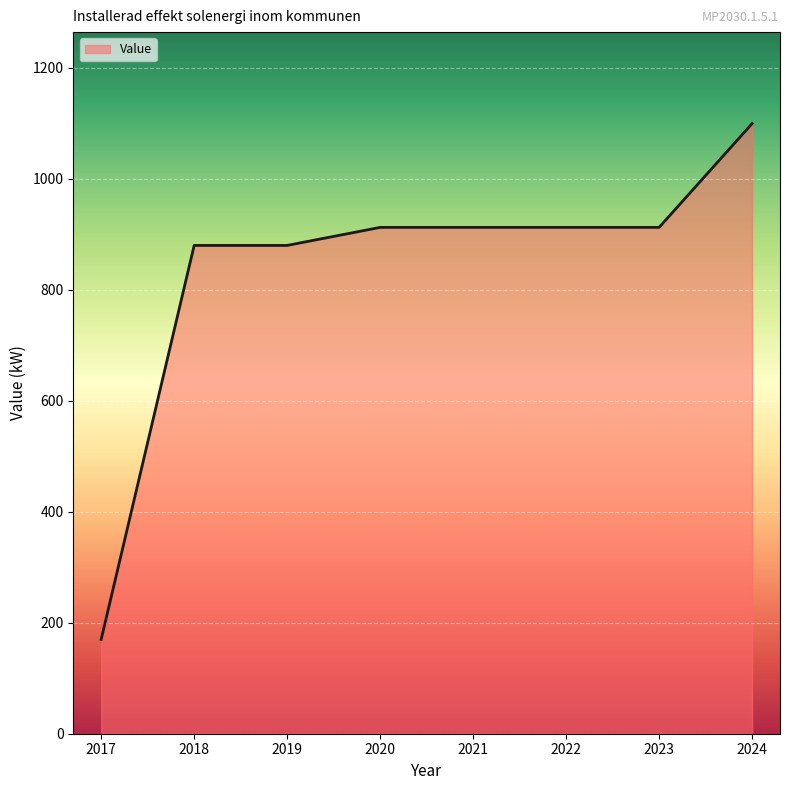

The value at 2023 is 586.5. True or false?

False